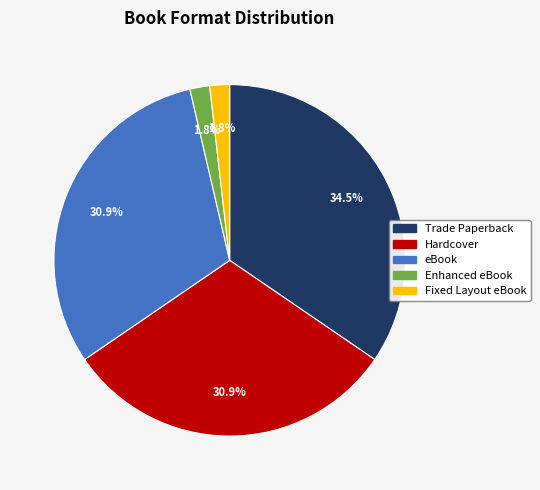

What percentage is the Enhanced eBook slice, to the nearest percent?

2%